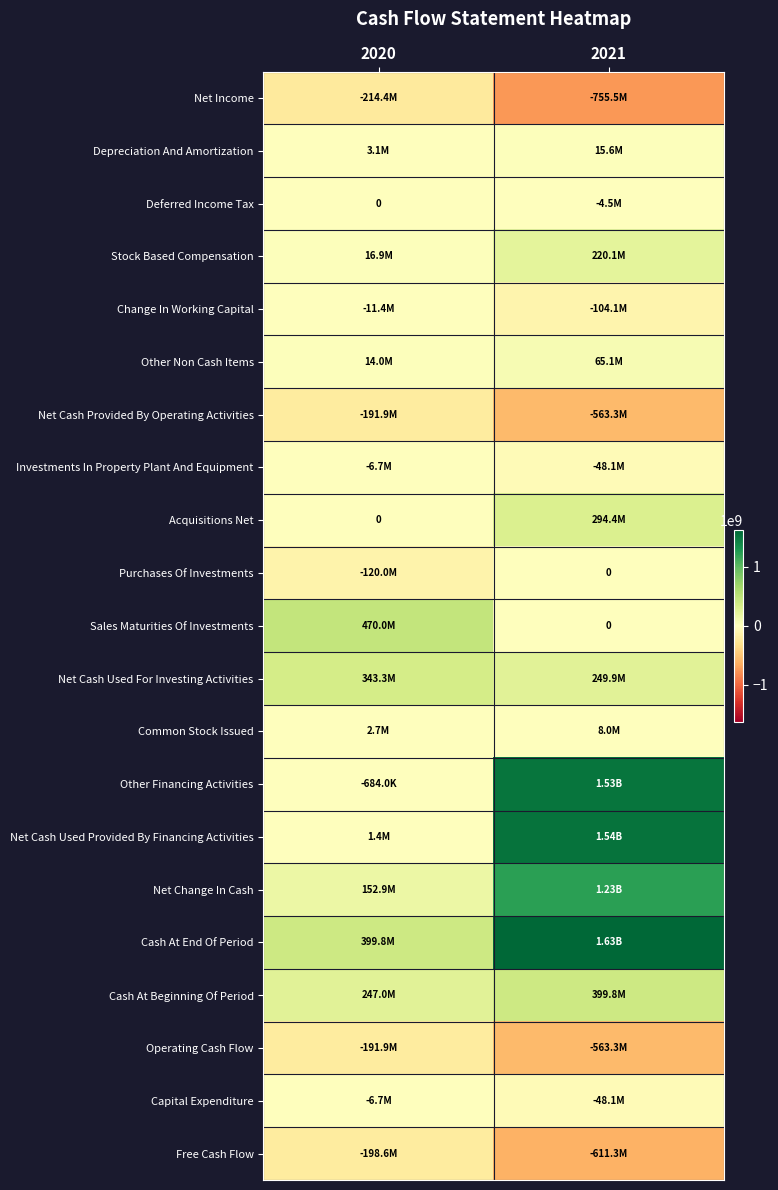

Which category has the highest value in the Free Cash Flow series?

2020